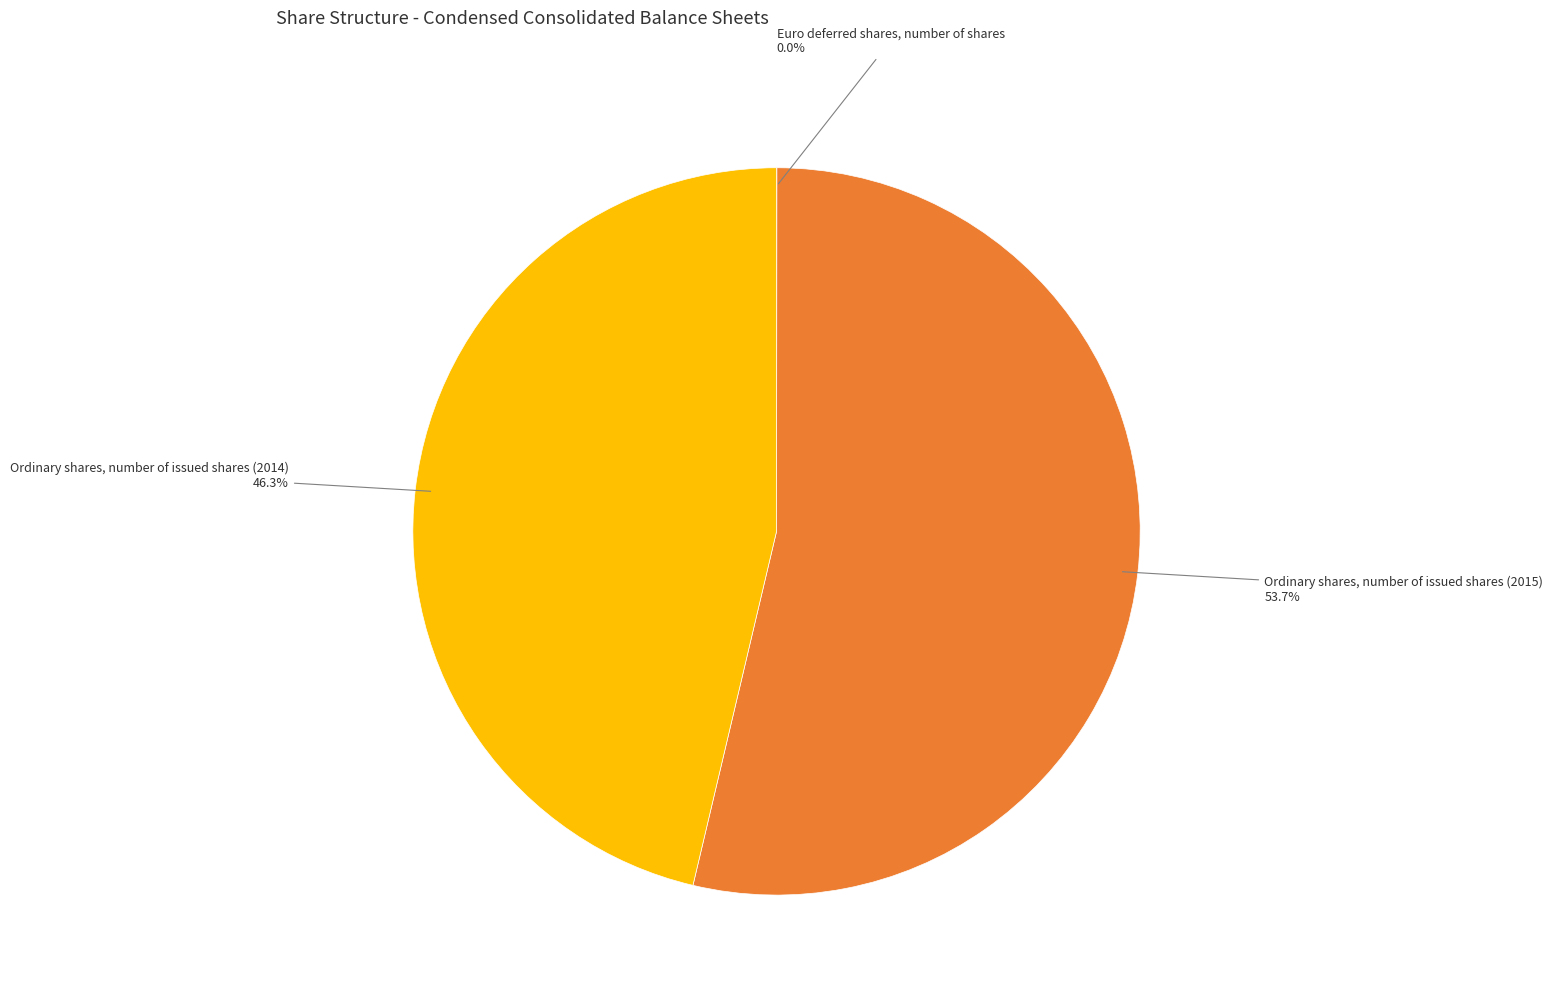

Does any single category account for the majority?

Yes